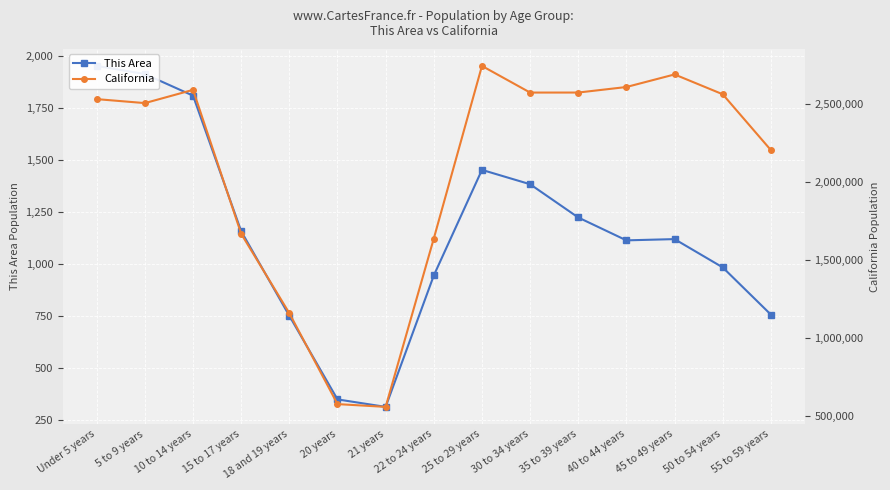

What is the total value across all series at 30 to 34 years?

2574852